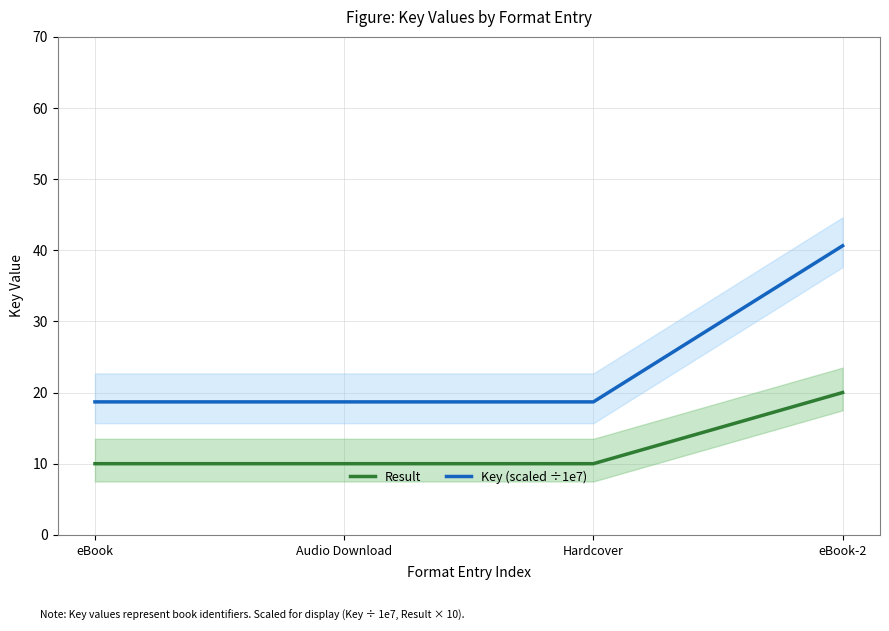

True or false: Result and Key (scaled ÷1e7) cross at least once.

False